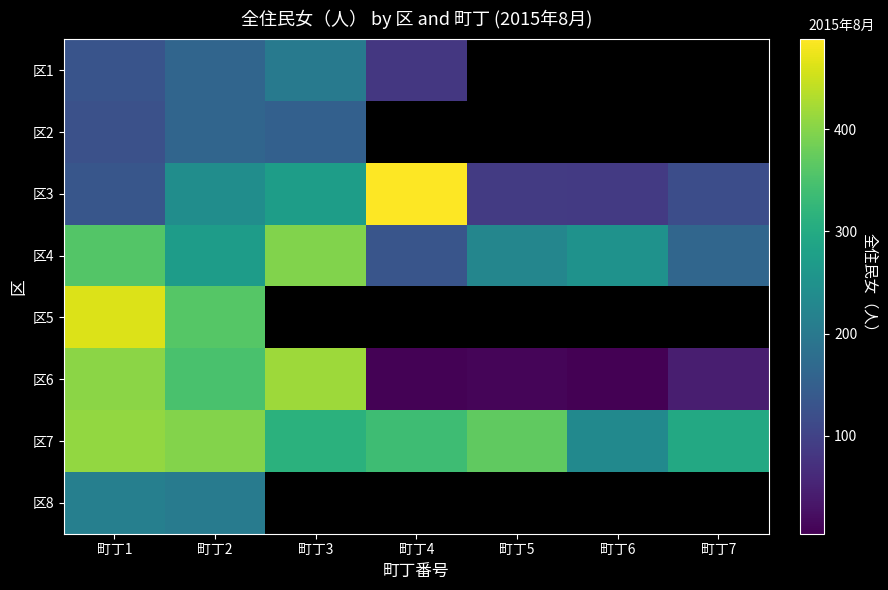

At which label is 区5 closest to 411?

町丁1